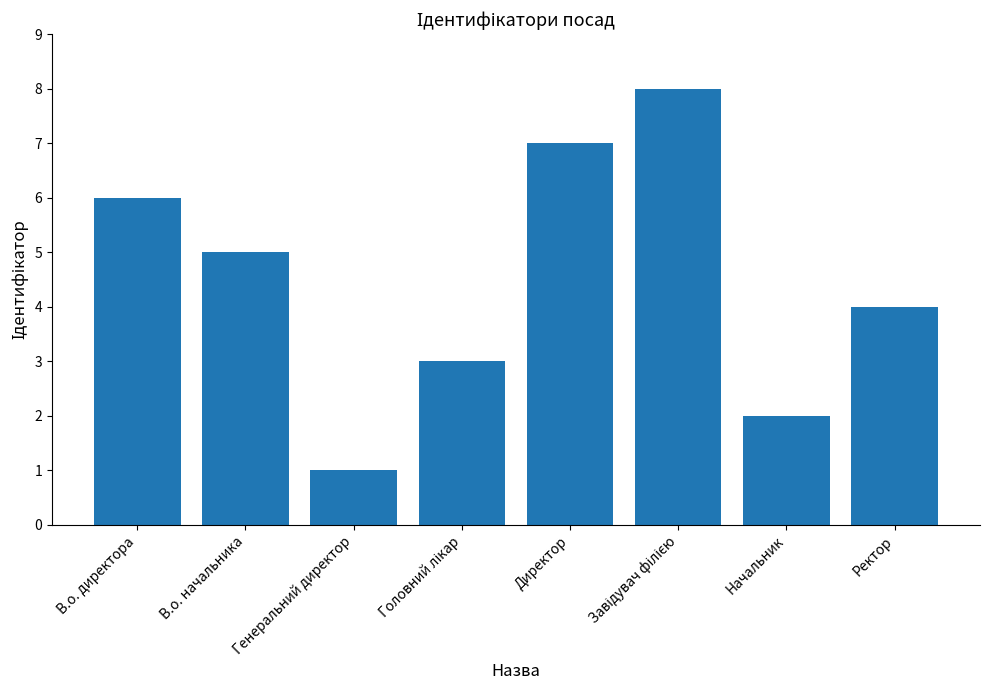

Which category has the lowest value across all series?

Генеральний директор